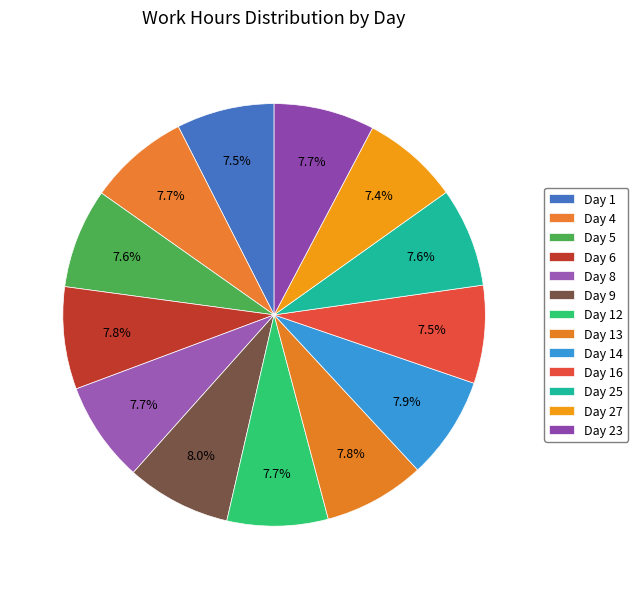

What percentage is NOT represented by Day 5?

92.4%